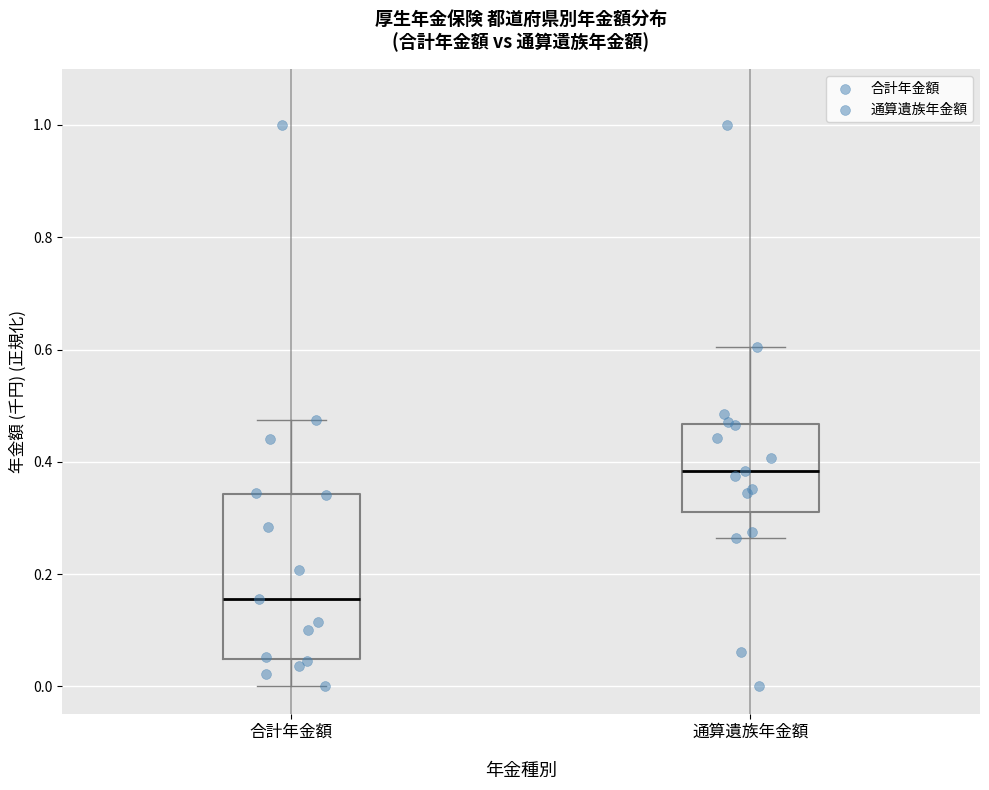

Reading left to right, read every box against the y-axis: the position of its median line, the range the box covers, and the ends of its whiskers. The values are not printed on the chart, so give them approximately, as read against the axis.

合計年金額: median 0.16, box 0.04 to 0.34, whiskers 0.00 to 0.48
通算遺族年金額: median 0.38, box 0.32 to 0.46, whiskers 0.26 to 0.60